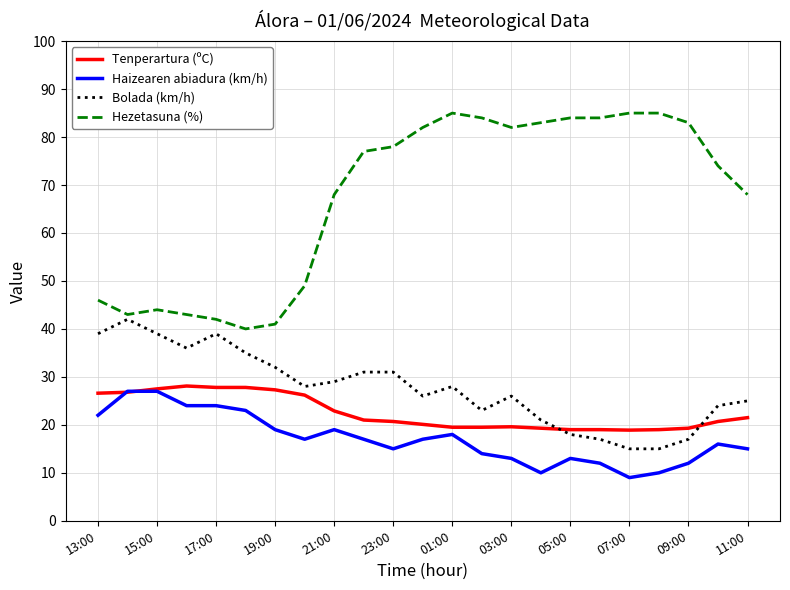

True or false: Haizearen abiadura (km/h) and Hezetasuna (%) cross at least once.

False